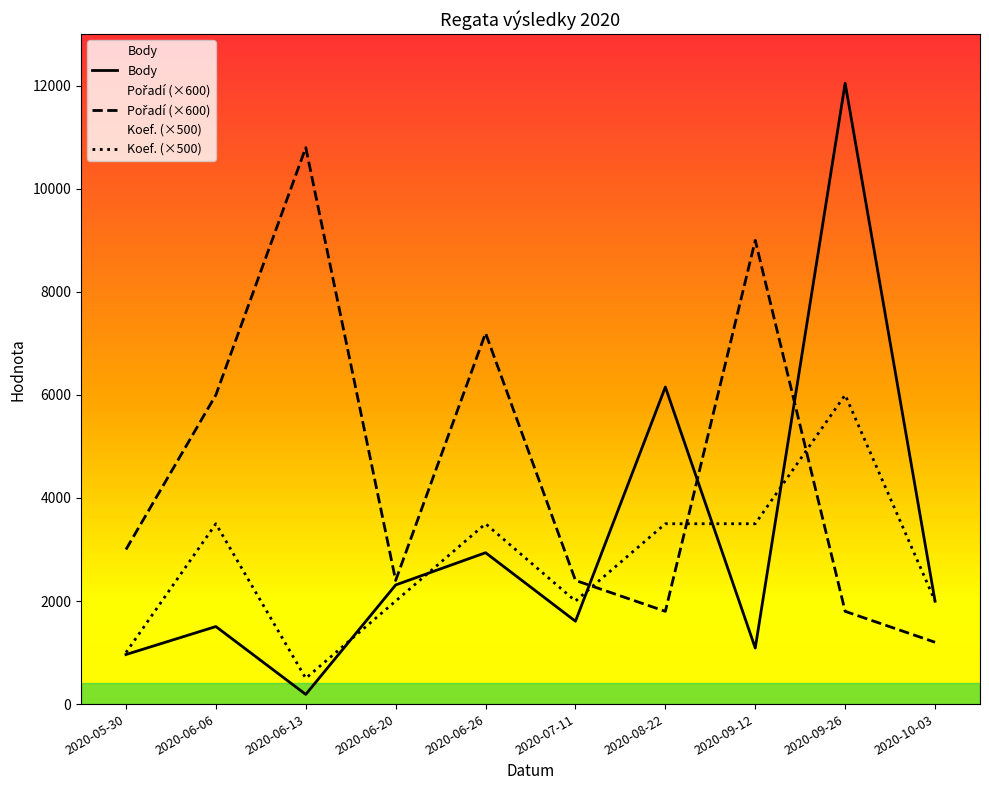

At which label is Body closest to 6118?

2020-08-22